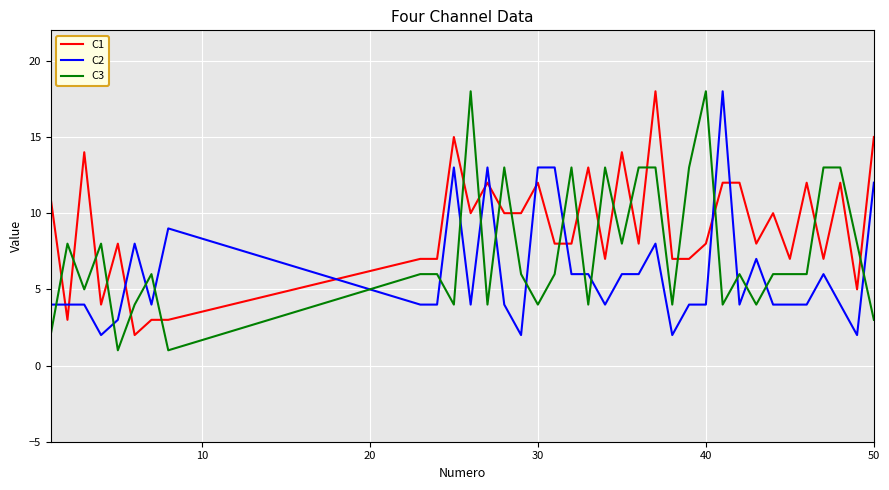

What is the greatest value displayed?

18